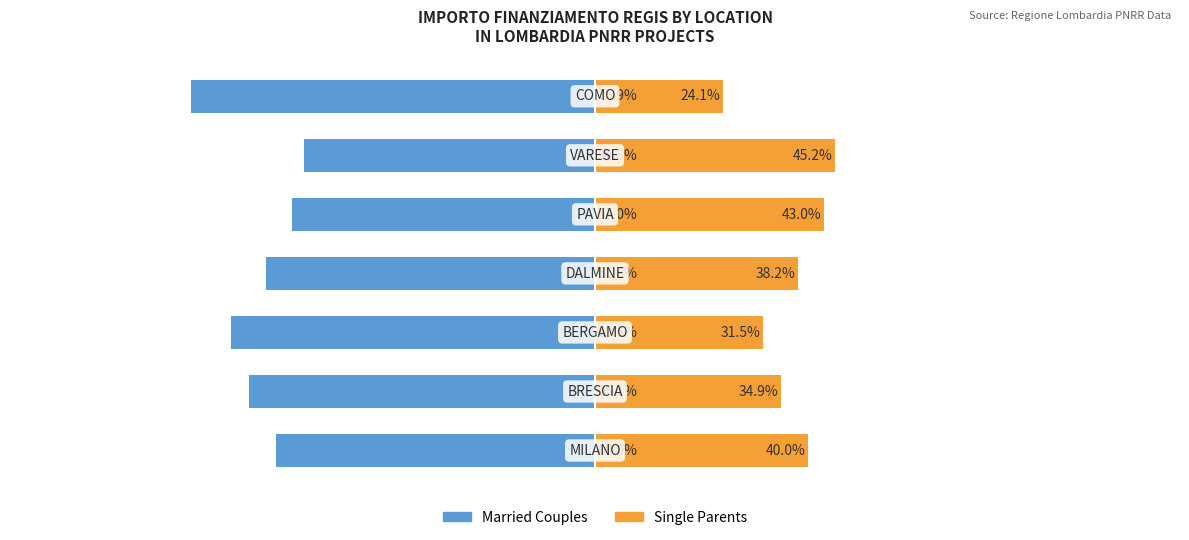

Reading left to right, extract all data points from this chart.

Married Couples: -60.0	-65.1	-68.5	-61.8	-57.0	-54.8	-75.9
Single Parents: 40.0	34.9	31.5	38.2	43.0	45.2	24.1